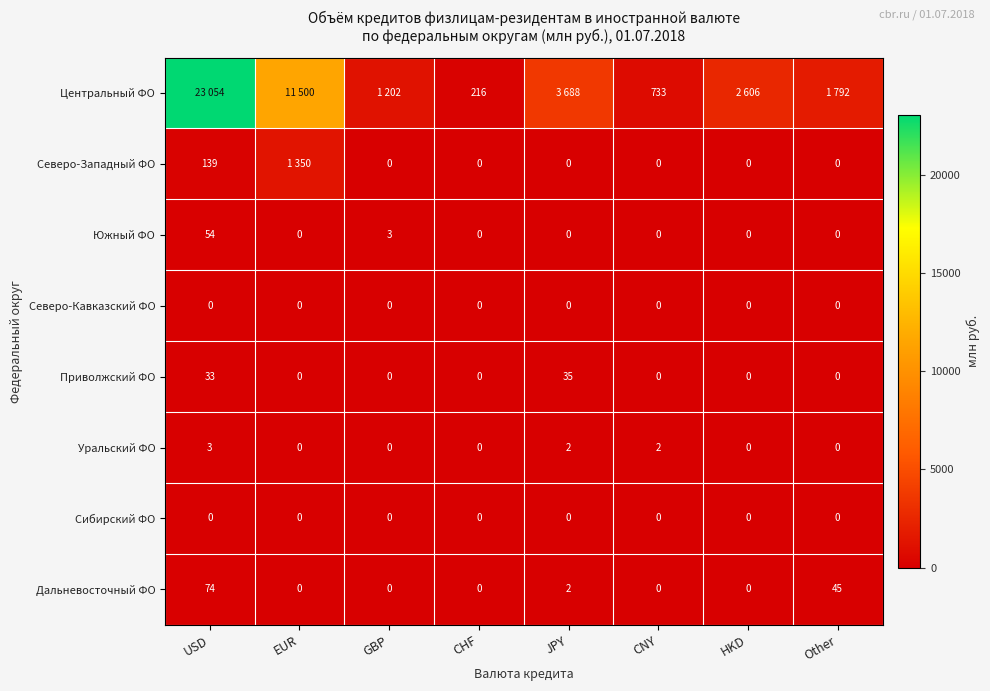

The Центральный ФО series shows 200 at CNY. True or false?

False